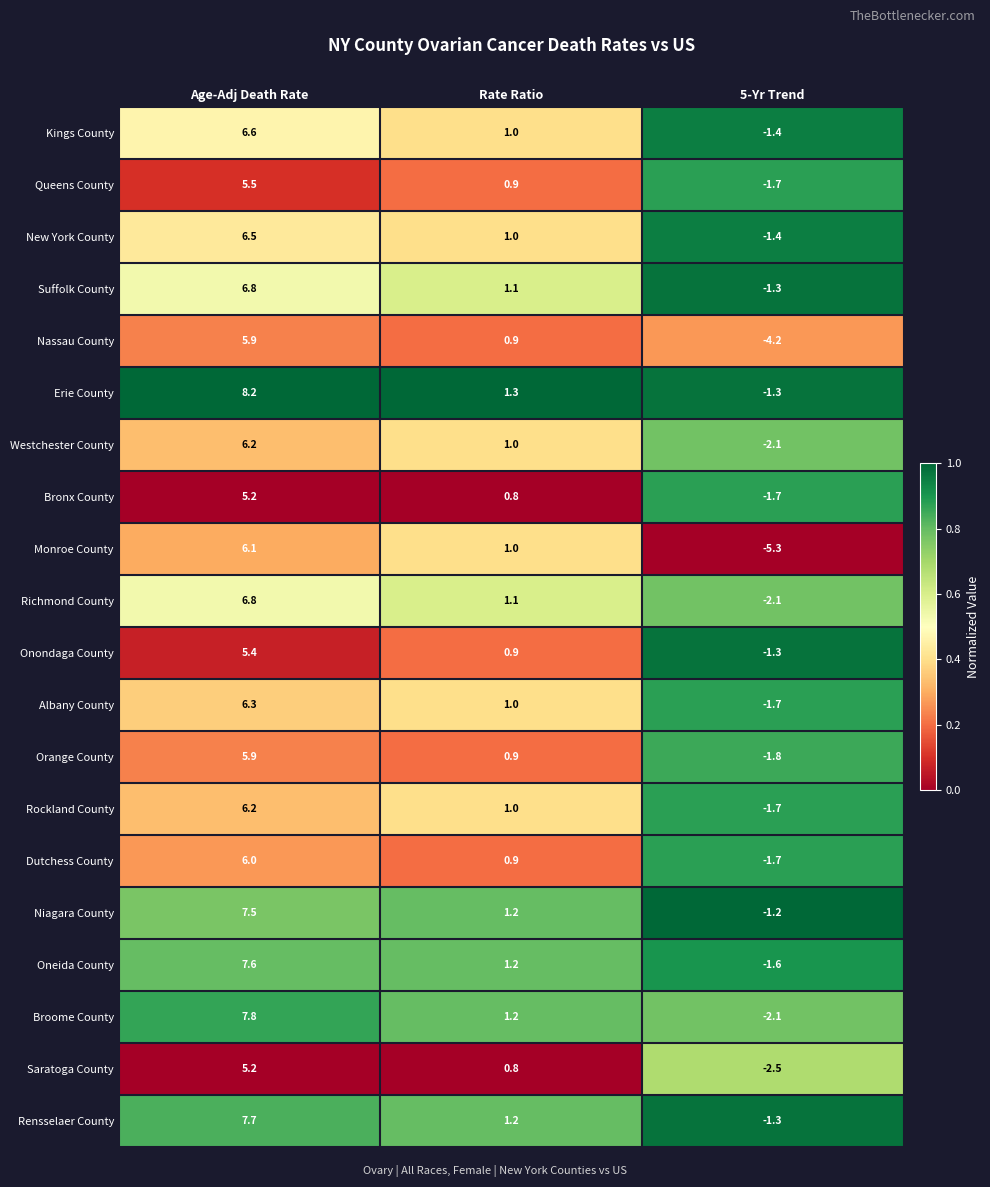

What is the average value of the Rockland County series?

1.8